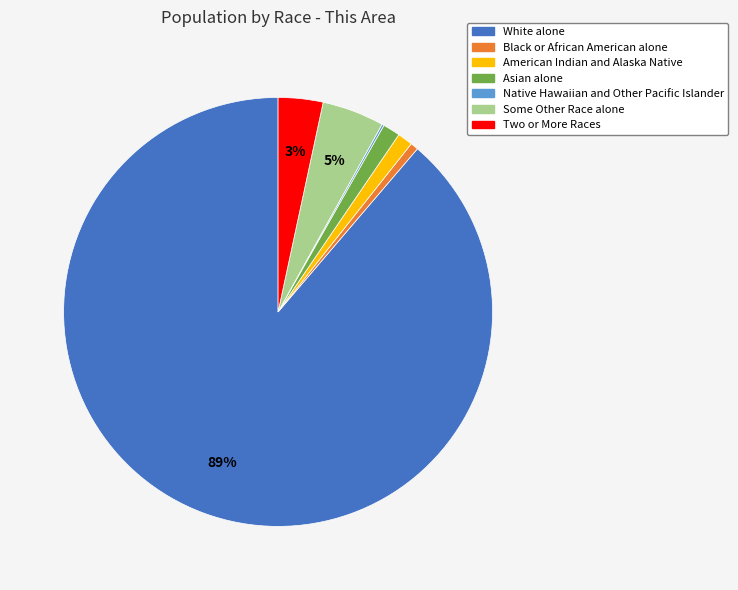

Between Asian alone and White alone, which is larger?

White alone